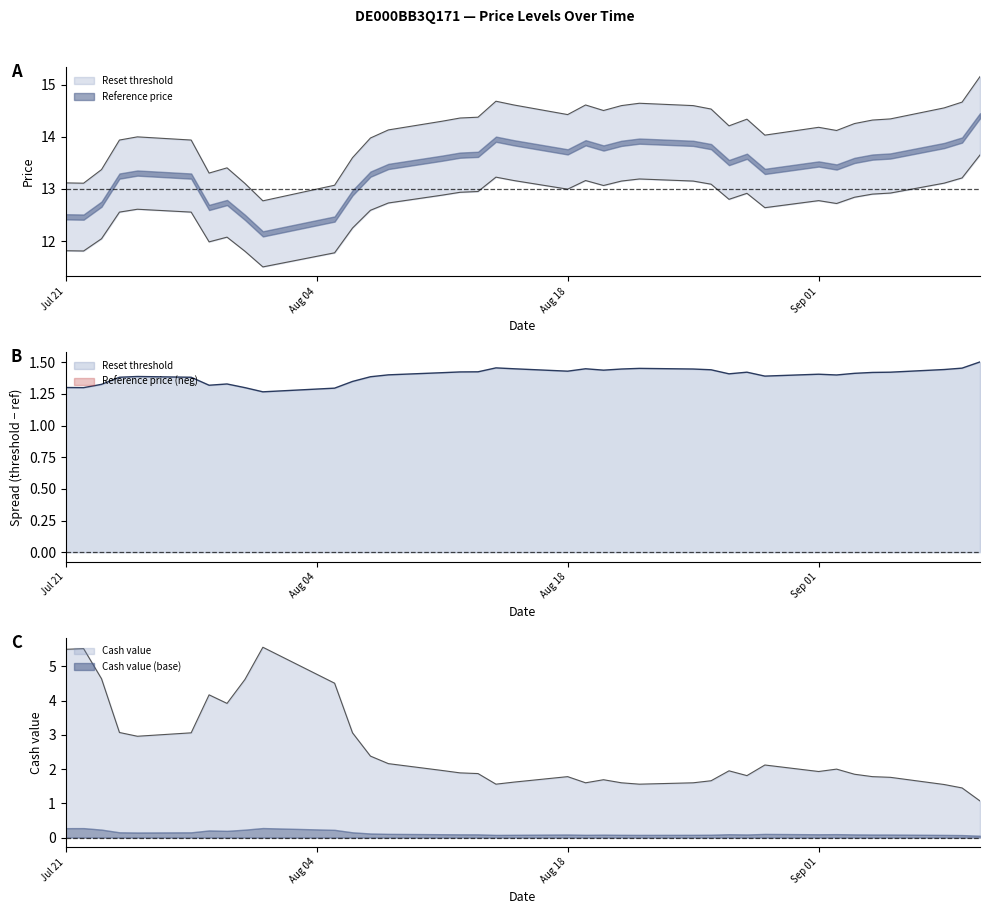

At 2025-09-05, list the series in order from largest to smallest.

Reset threshold, Reference price, Cash value